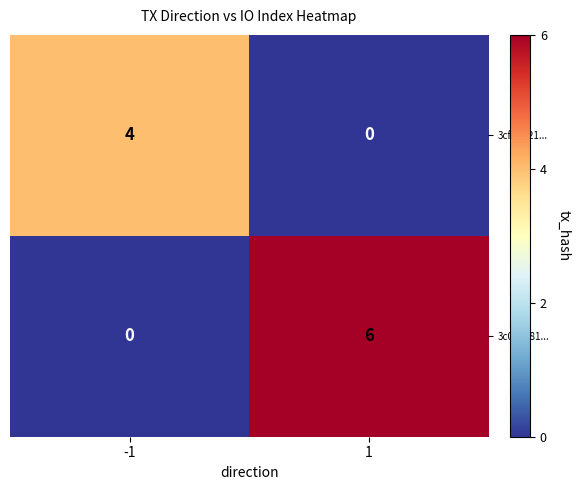

List the series in order of their peak value, lowest first.

3cfdd521..., 3c044181...